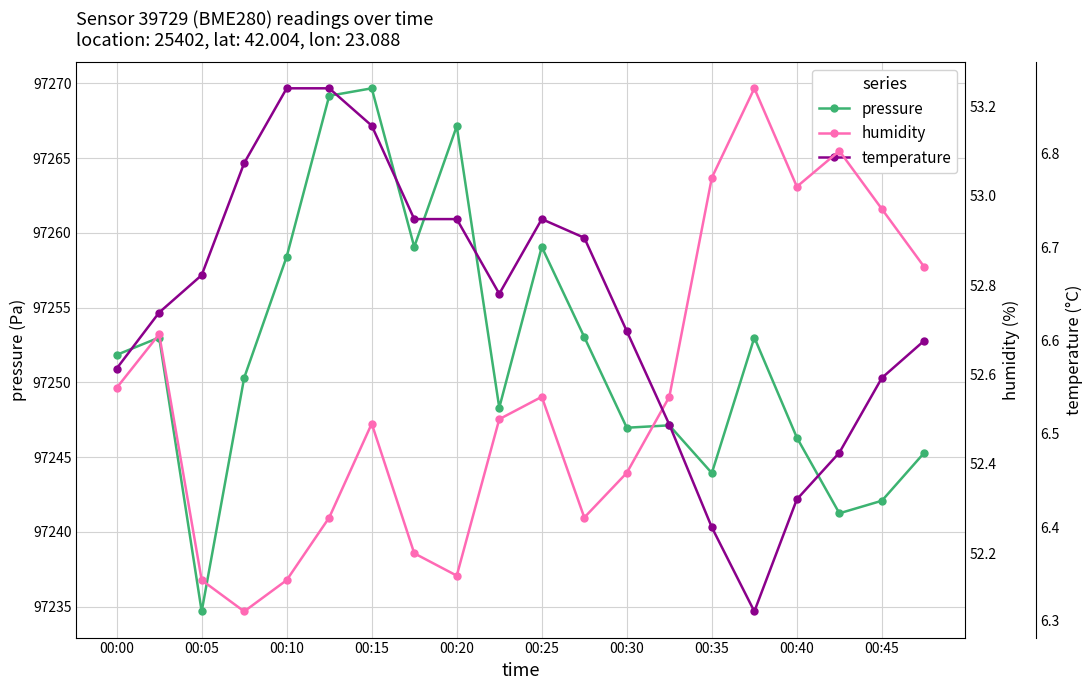

At which label does pressure first exceed 97251?

00:00